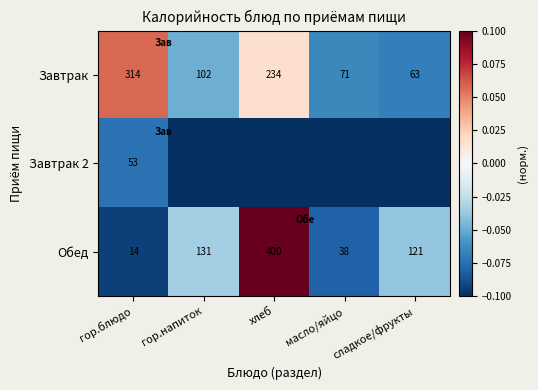

How many data points in Обед are less than 121?

2